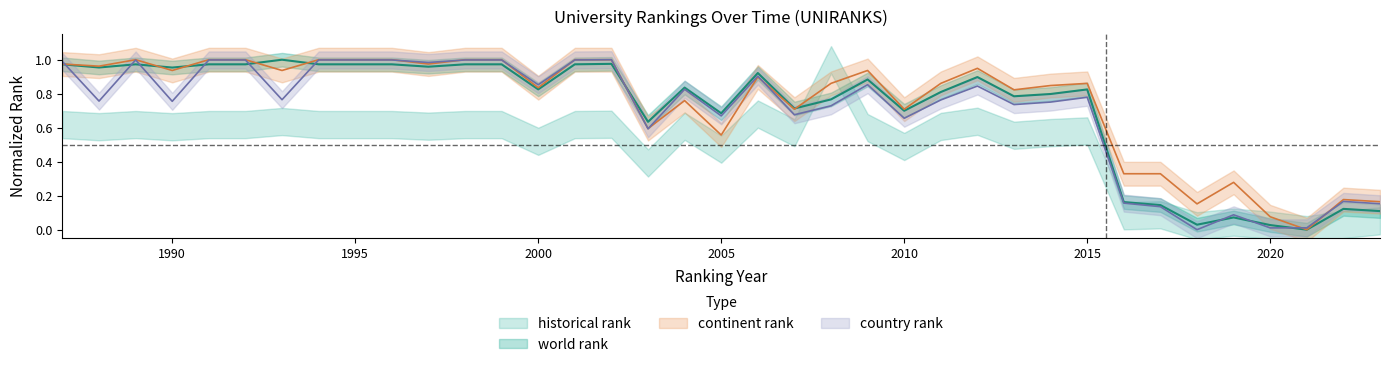

Which series has the widest spread of values?

world rank